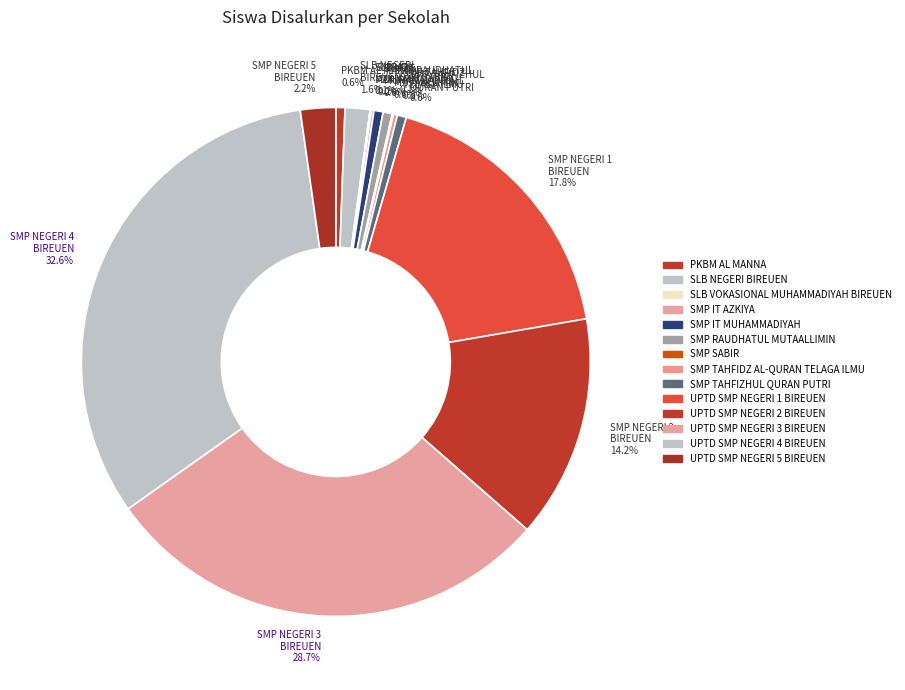

What is the ratio of the value at SMP NEGERI 5 BIREUEN to the value at SMP TAHFIZHUL QURAN PUTRI?

3.9